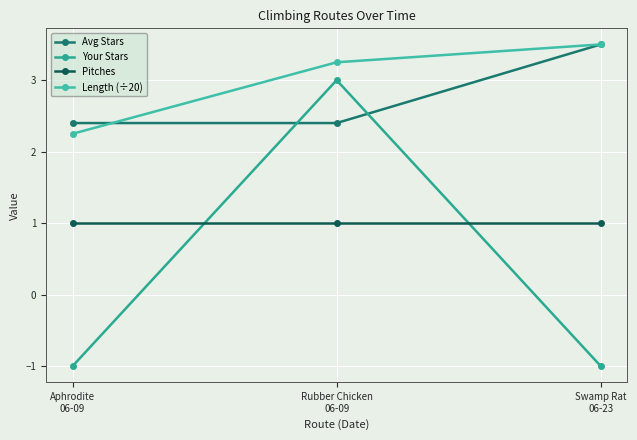

What is the total value across all series at Rubber Chicken
06-09?

9.7